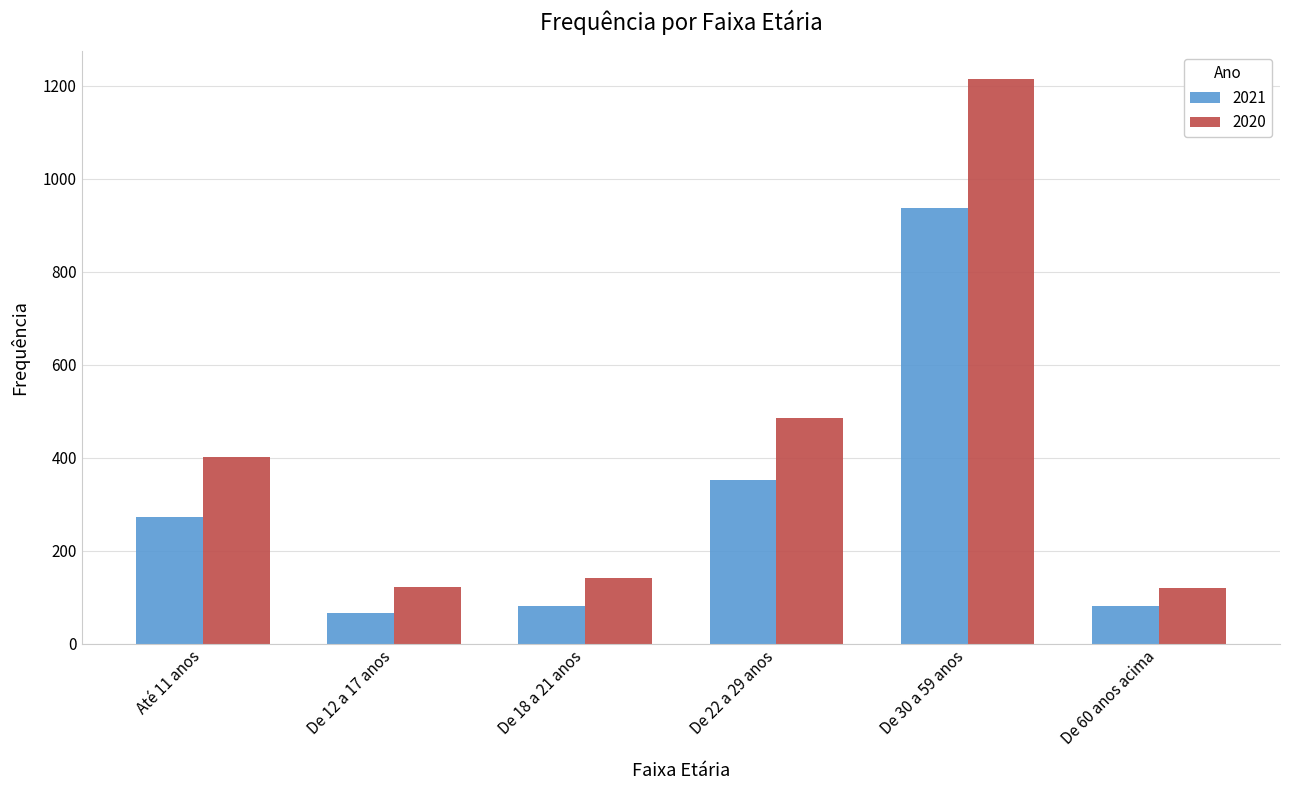

Between De 12 a 17 anos and De 22 a 29 anos, which series saw the biggest shift?

2020